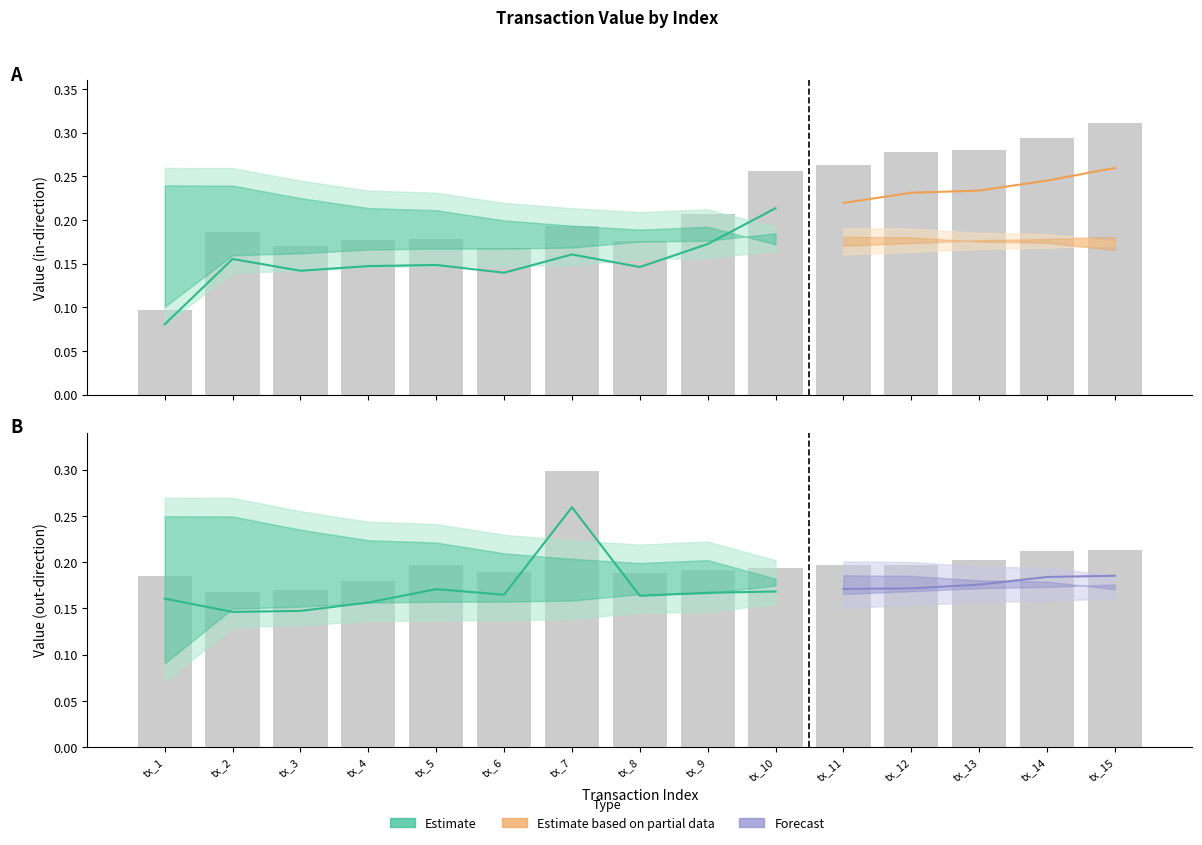

Read the value_out value at tx_4.

0.2